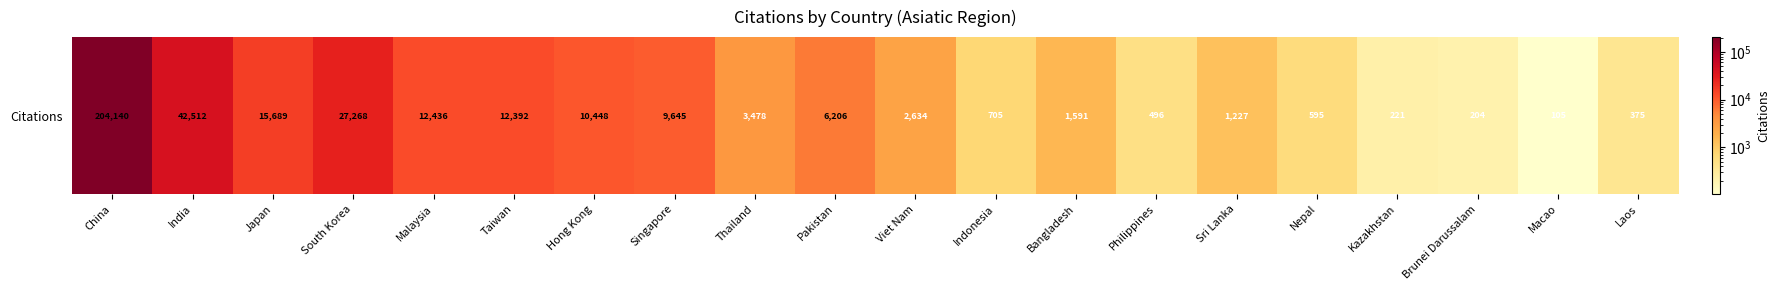

What is the difference between the maximum and minimum values?

204035